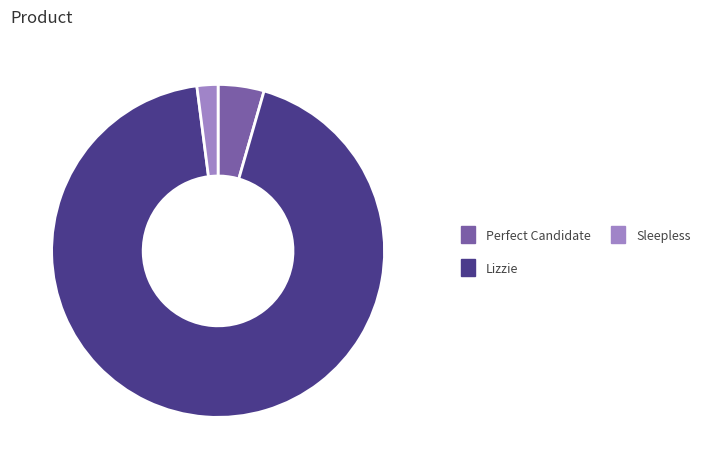

Rank the categories by value from highest to lowest.

Lizzie, Perfect Candidate, Sleepless